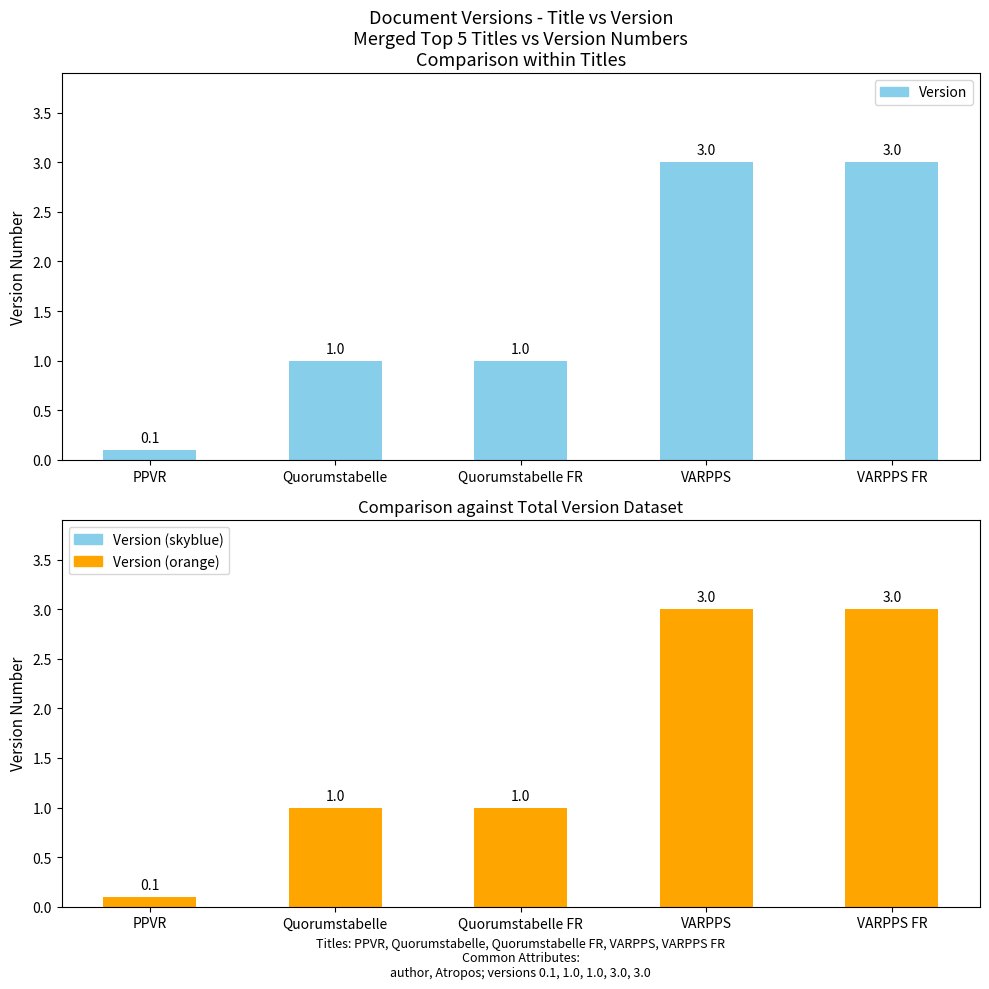

Count the number of data series in this chart.

1